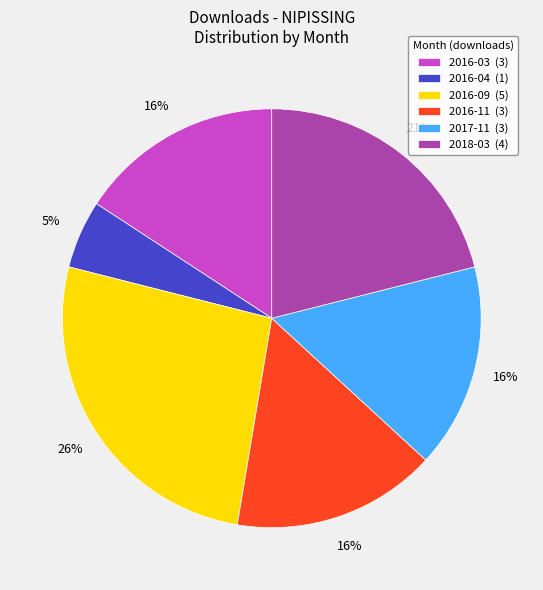

To the nearest percent, what is the difference between the 2016-11 (3) and 2016-04 (1) slice percentages?

11%